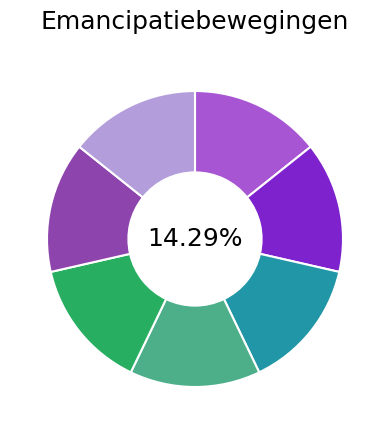

How many segments does this pie chart have?

7